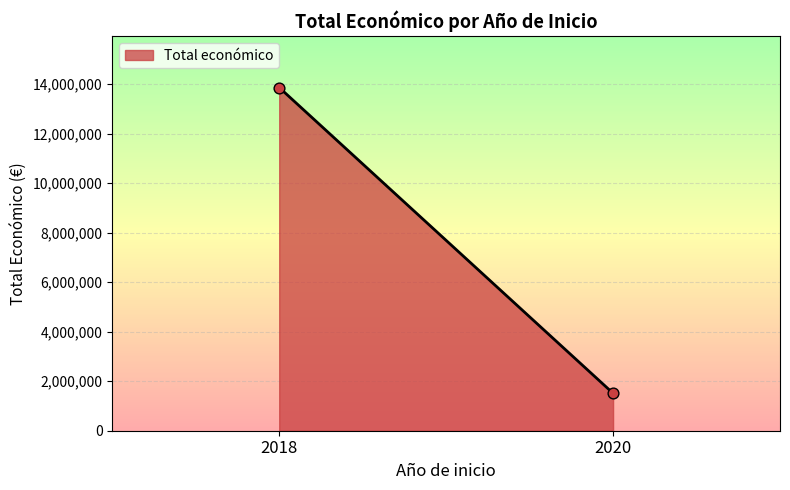

What is the range of Y values (max minus min)?

12356450